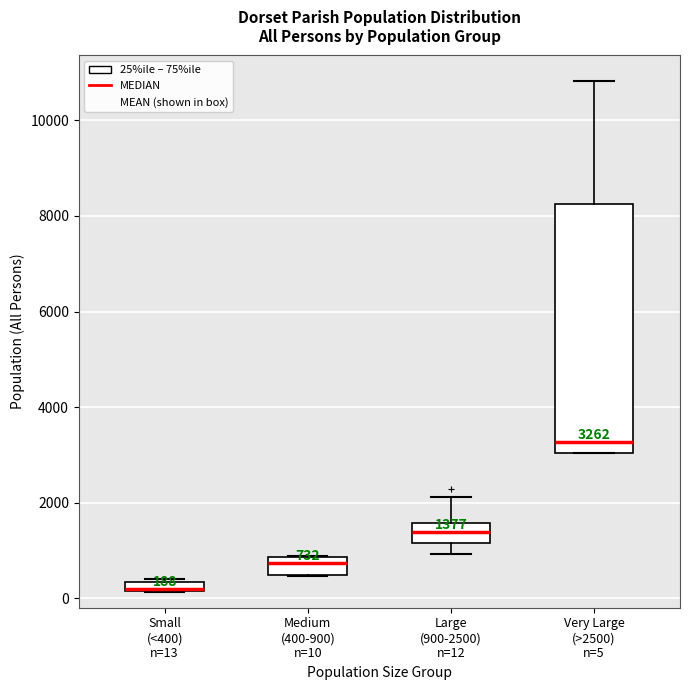

Comparing the boxes themselves (not the whiskers), which one is the tallest?

Very Large (>2500) n=5